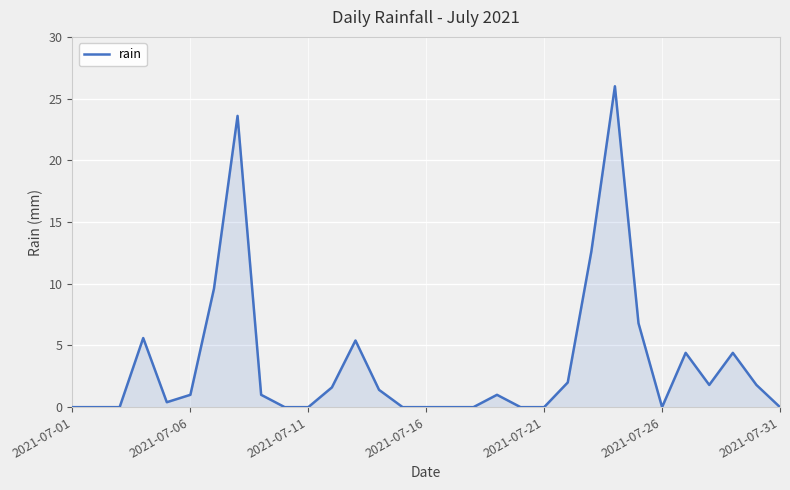

What is the maximum value shown in the chart?

26.0